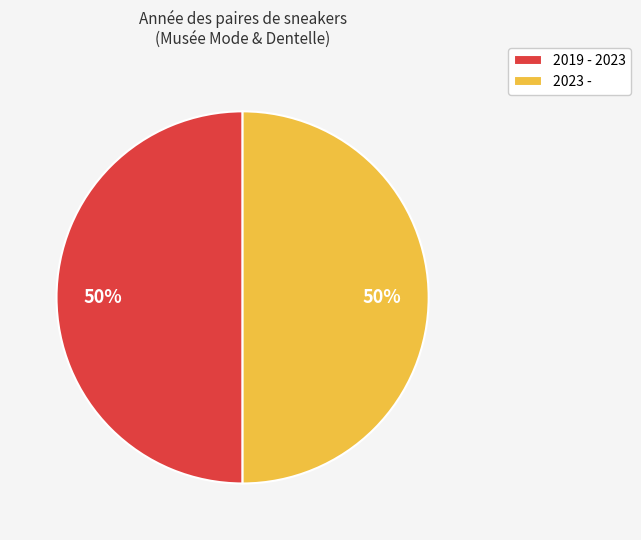

Is it true that 2023 - is 50% of the pie?

True